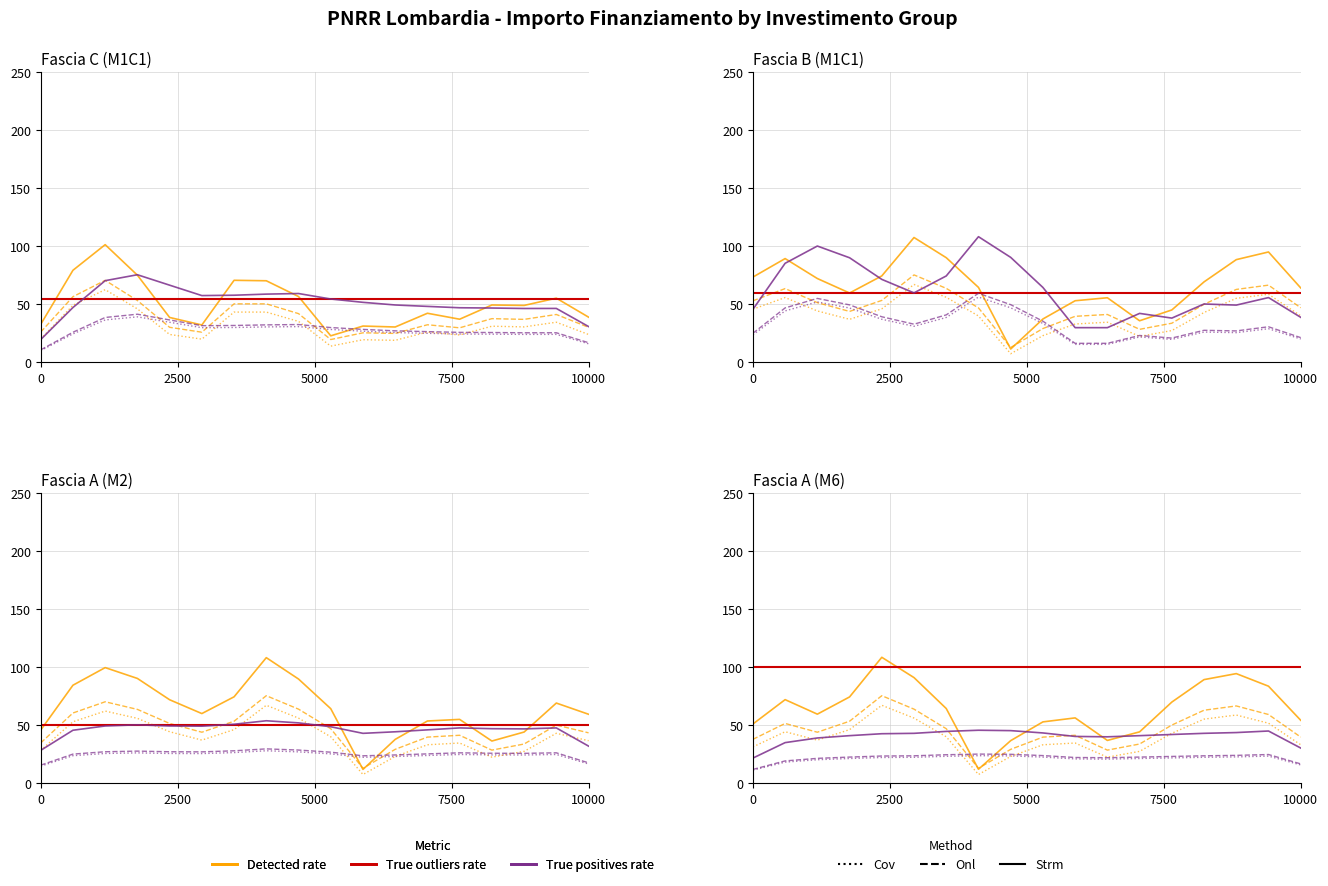

Reading left to right, extract all data points from this chart.

Detected rate: 51.0	72.0	59.5	74.4	108.5	91.0	64.4	12.1	36.7	52.9	56.3	36.9	44.3	69.9	89.3	94.4	83.6	54.2
True outliers rate: 100.0	100.0	100.0	100.0	100.0	100.0	100.0	100.0	100.0	100.0	100.0	100.0	100.0	100.0	100.0	100.0	100.0	100.0
True positives rate: 21.7	35.0	39.0	41.0	42.7	43.0	44.7	45.7	45.3	43.3	40.3	40.0	41.0	42.0	43.0	43.7	45.0	30.3